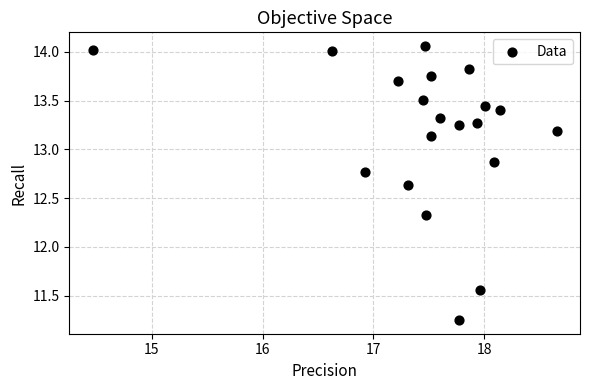

What is the range of Y values (max minus min)?

2.8